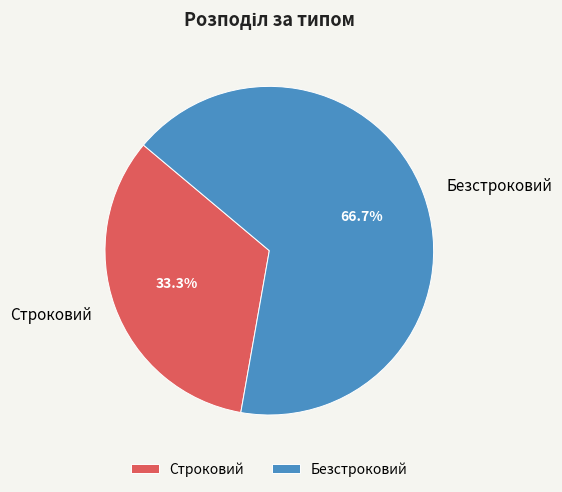

Approximately how many times larger is the value at Строковий compared to Безстроковий?

0.5